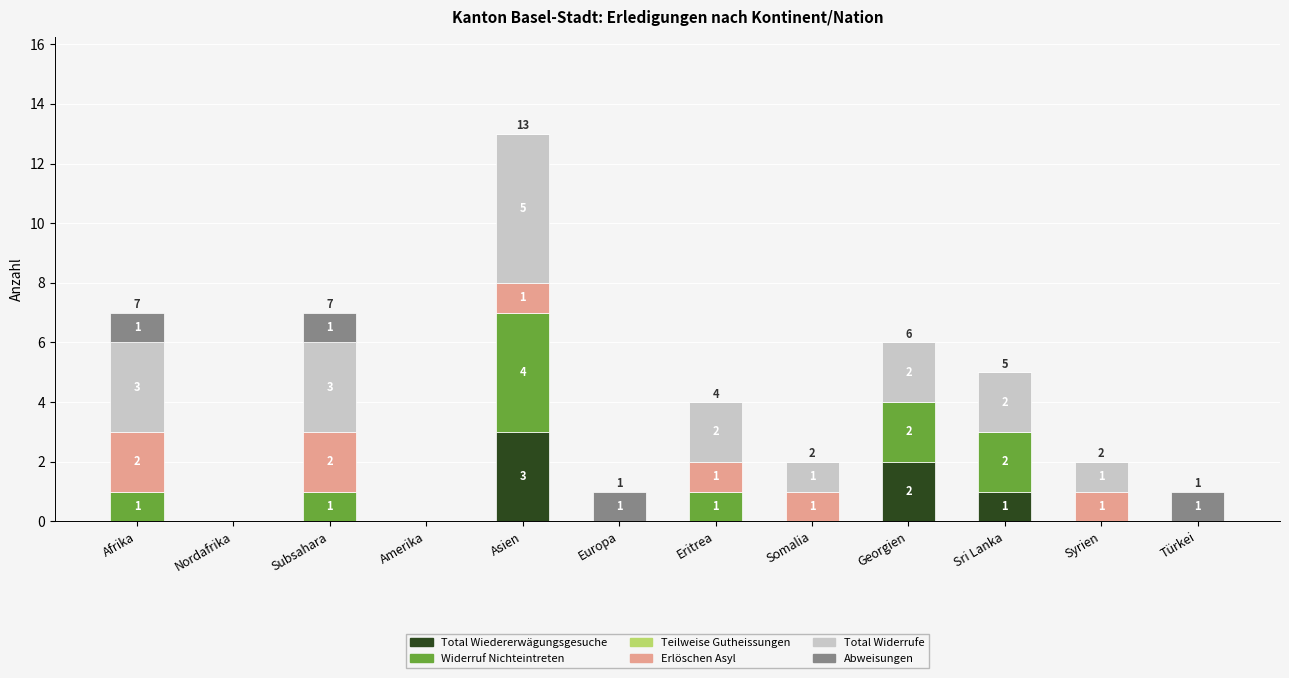

Count the number of data series in this chart.

5